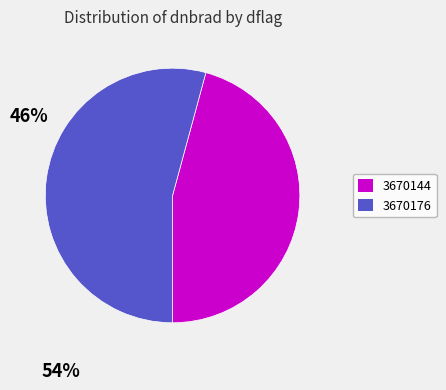

Which slice is the largest?

3670176